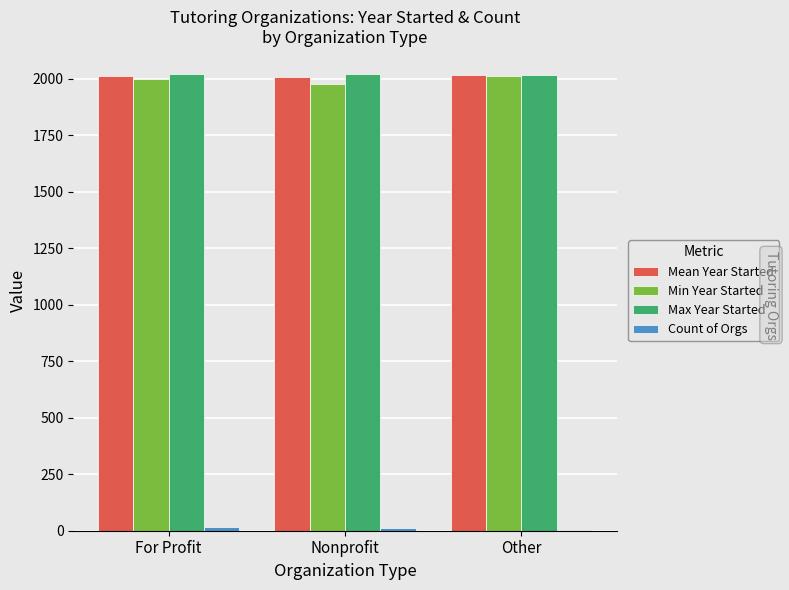

What is the maximum value shown in the chart?

2022.0